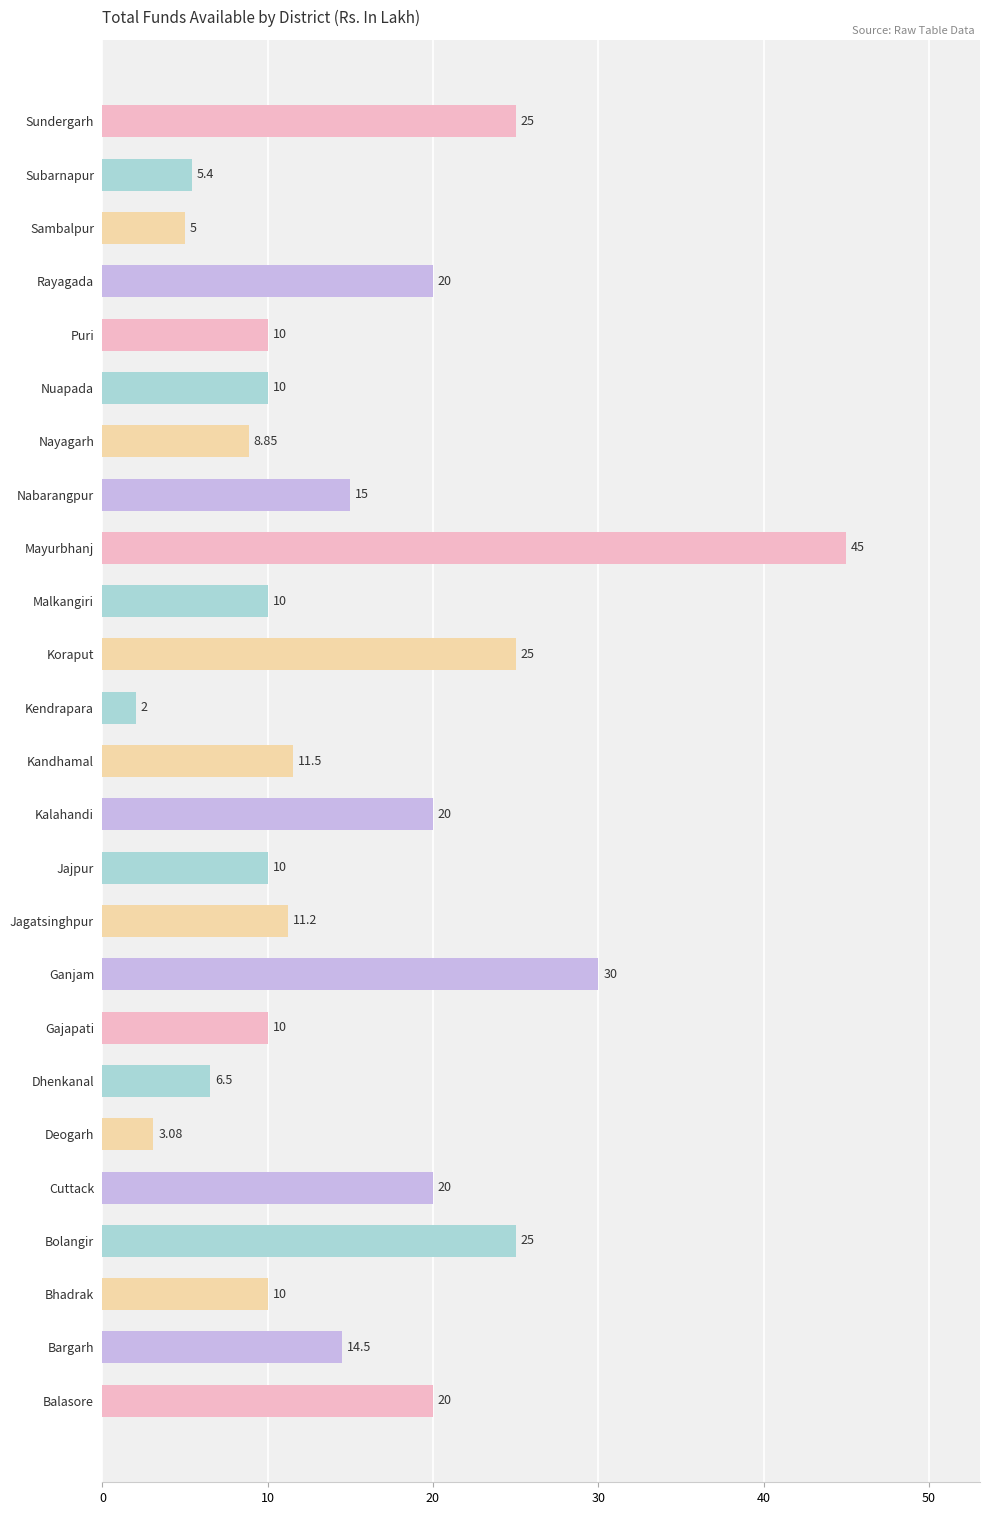

Which has a higher value, Dhenkanal or Koraput?

Koraput